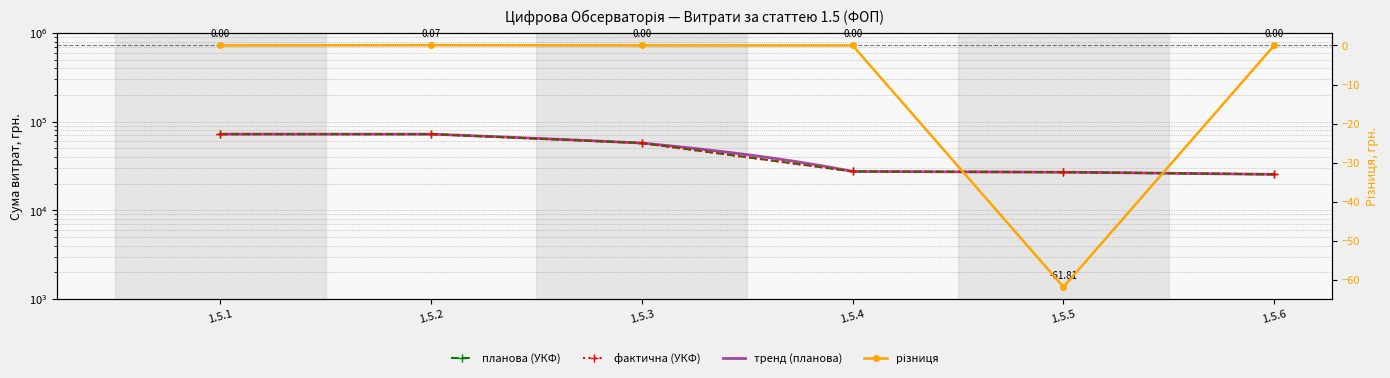

At which category is the sum across all series the highest?

1.5.1